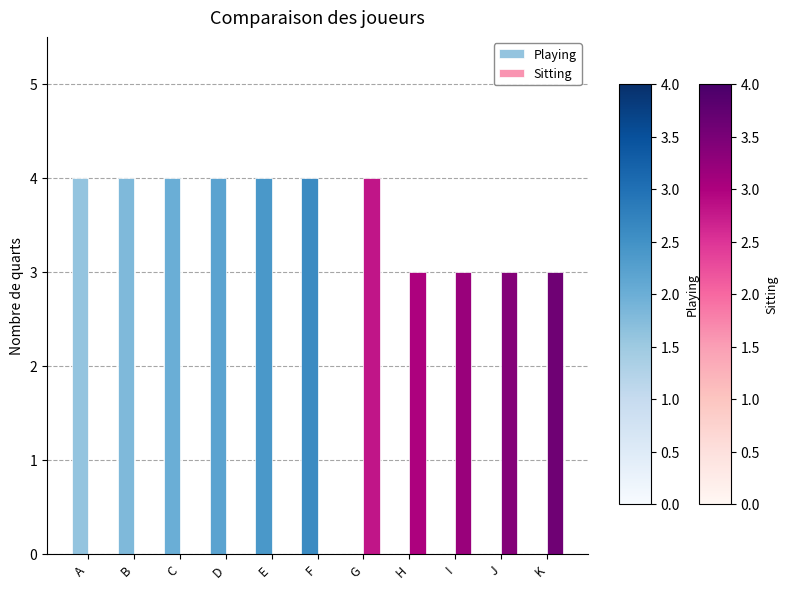

What is the sum of the Sitting values at F and H?

3